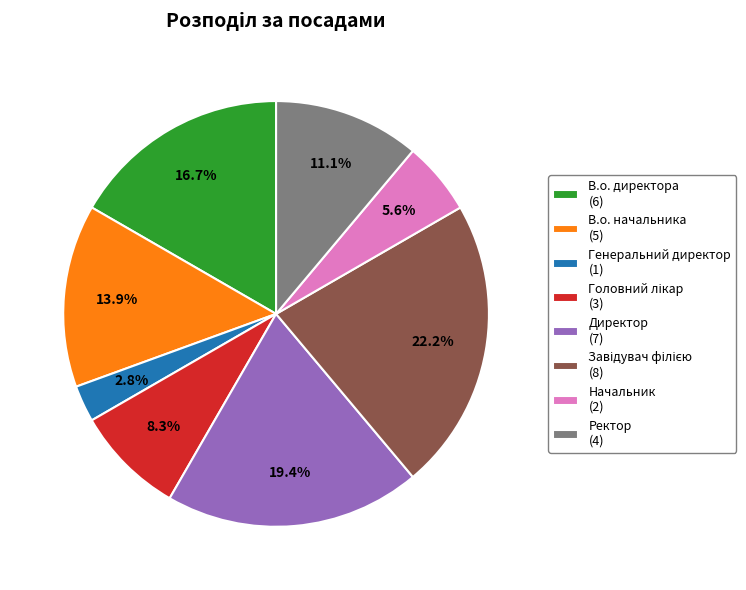

Between Начальник (2) and Ректор (4), which is larger?

Ректор (4)